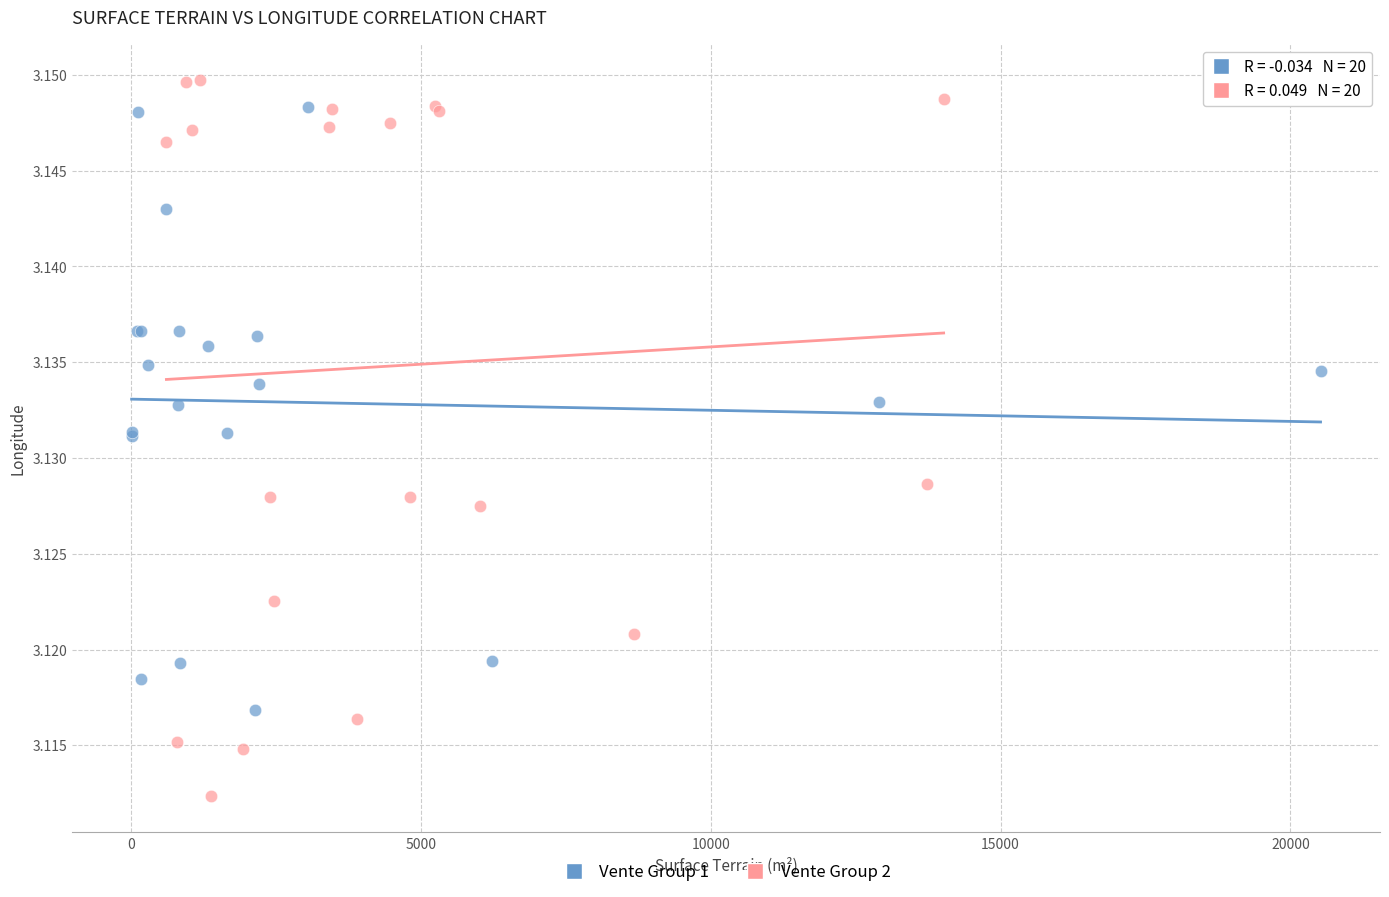

Which series has the largest Y range (max minus min)?

Vente Group 2